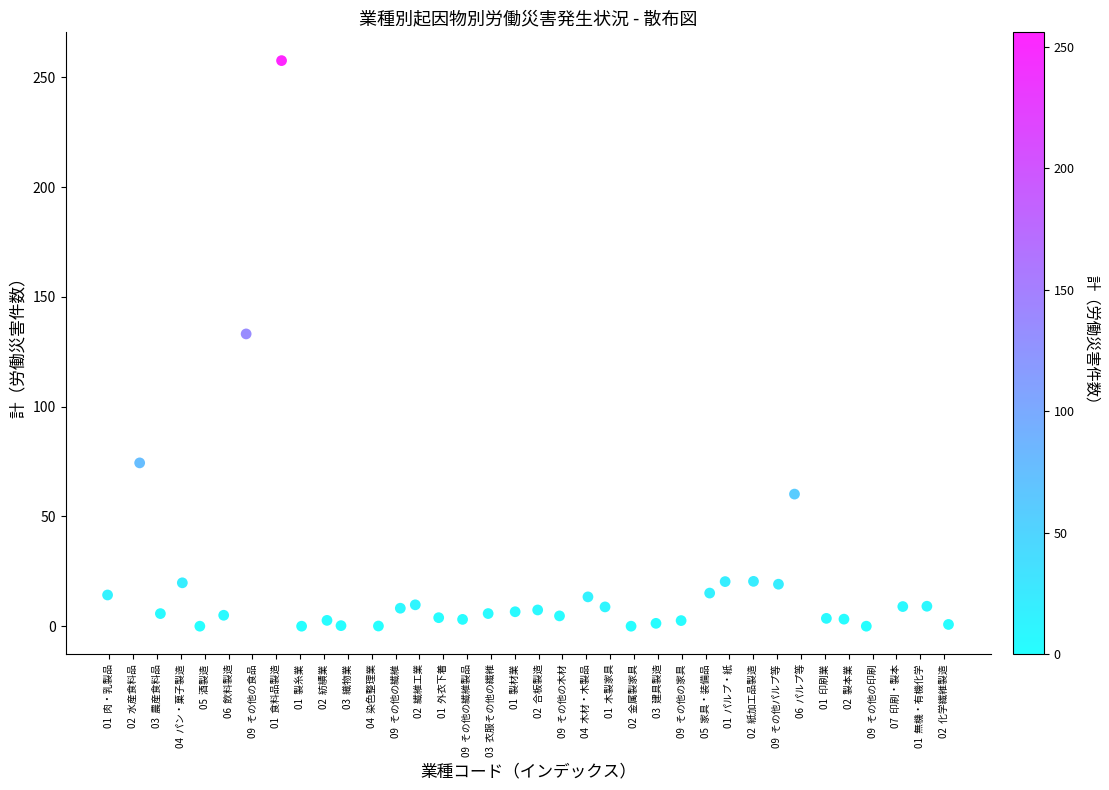

What Y value in the scatter plot is closest to 128?

133.1